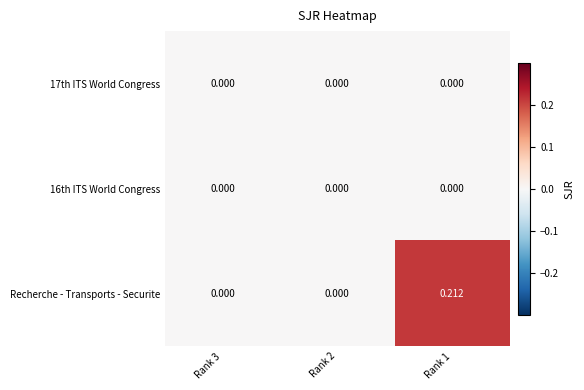

Which series has the largest total across all categories?

Recherche - Transports - Securite